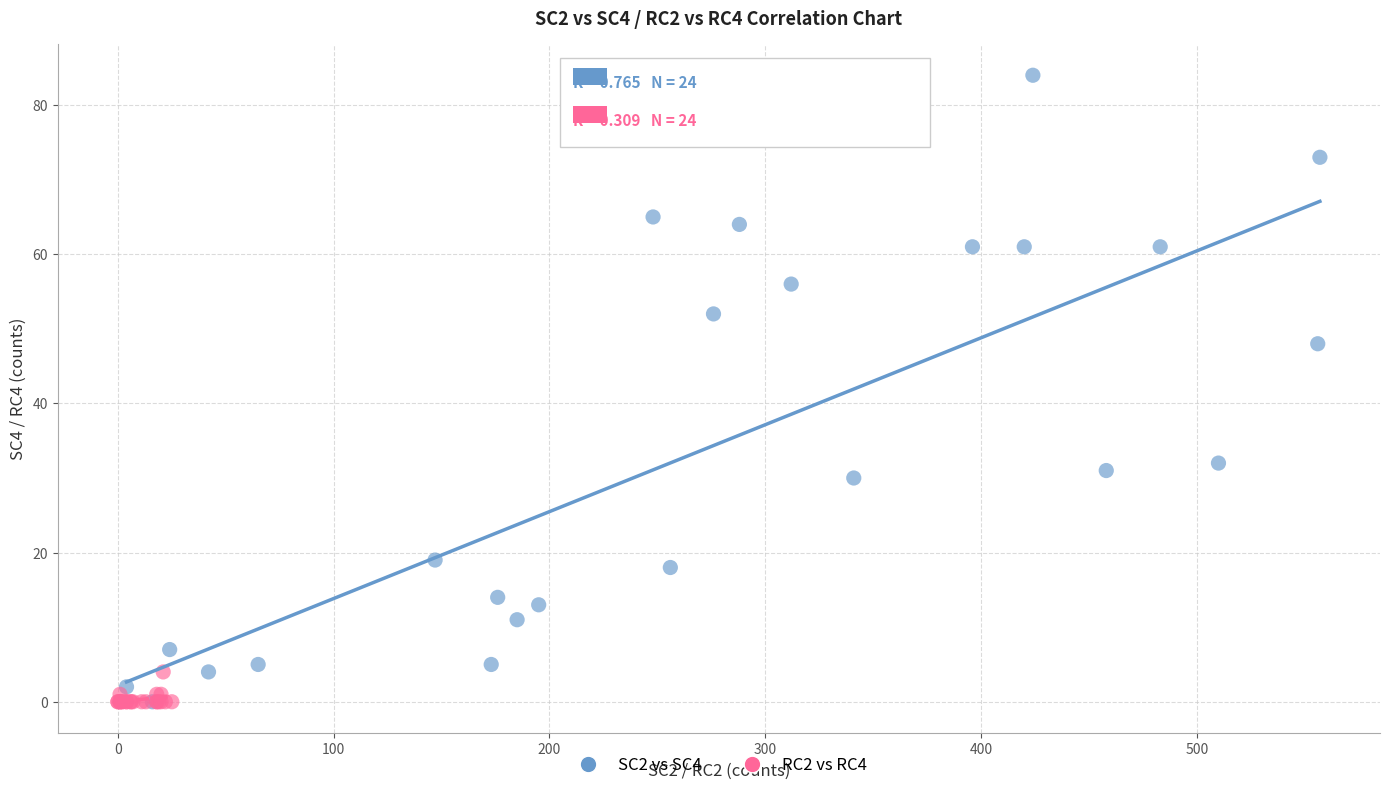

Which series contains the highest Y value?

SC2 vs SC4